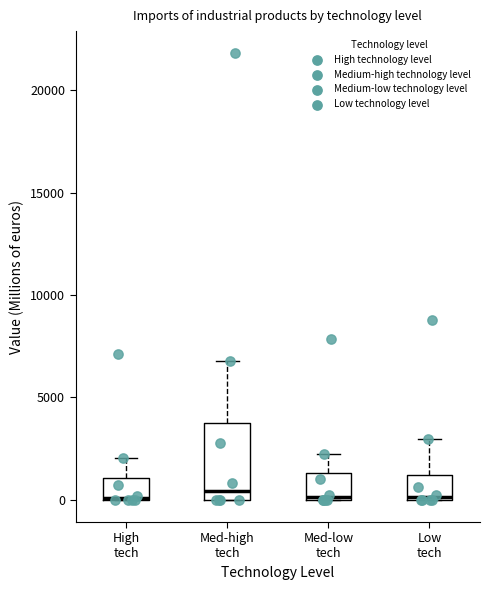

Reading left to right, transcribe this box plot: for each box, give where its median line is, the range the box spans, and where its two whiskers end, as read against the y-axis. The values are not printed on the chart, so give them approximately, as read against the axis.

High tech: median 0 (drawn on the box's lower edge), box 0 to 1000, whiskers 0 to 2000
Med-high tech: median 500, box 0 to 4000, whiskers 0 to 7000
Med-low tech: median 0, box 0 to 1500, whiskers 0 to 2000
Low tech: median 0, box 0 to 1000, whiskers 0 to 3000